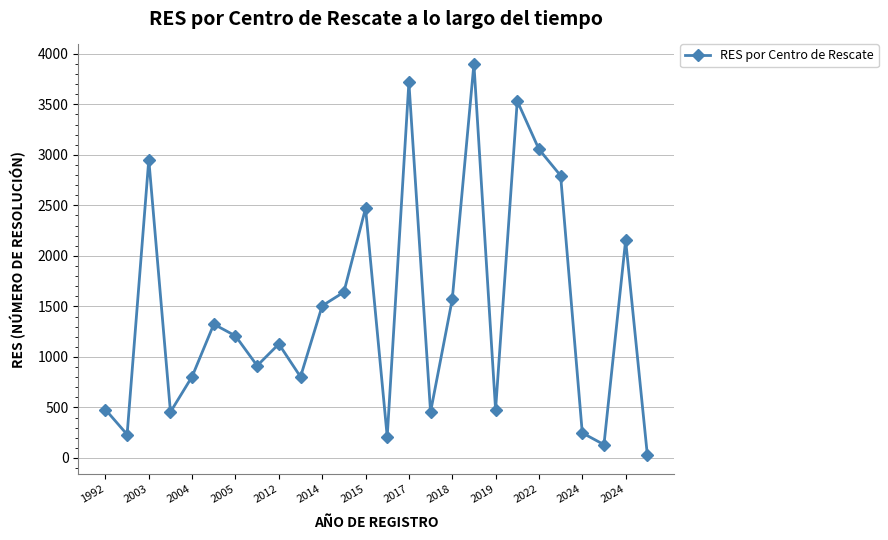

How many points are lower than both their immediate neighbors (excluding endpoints)?

8